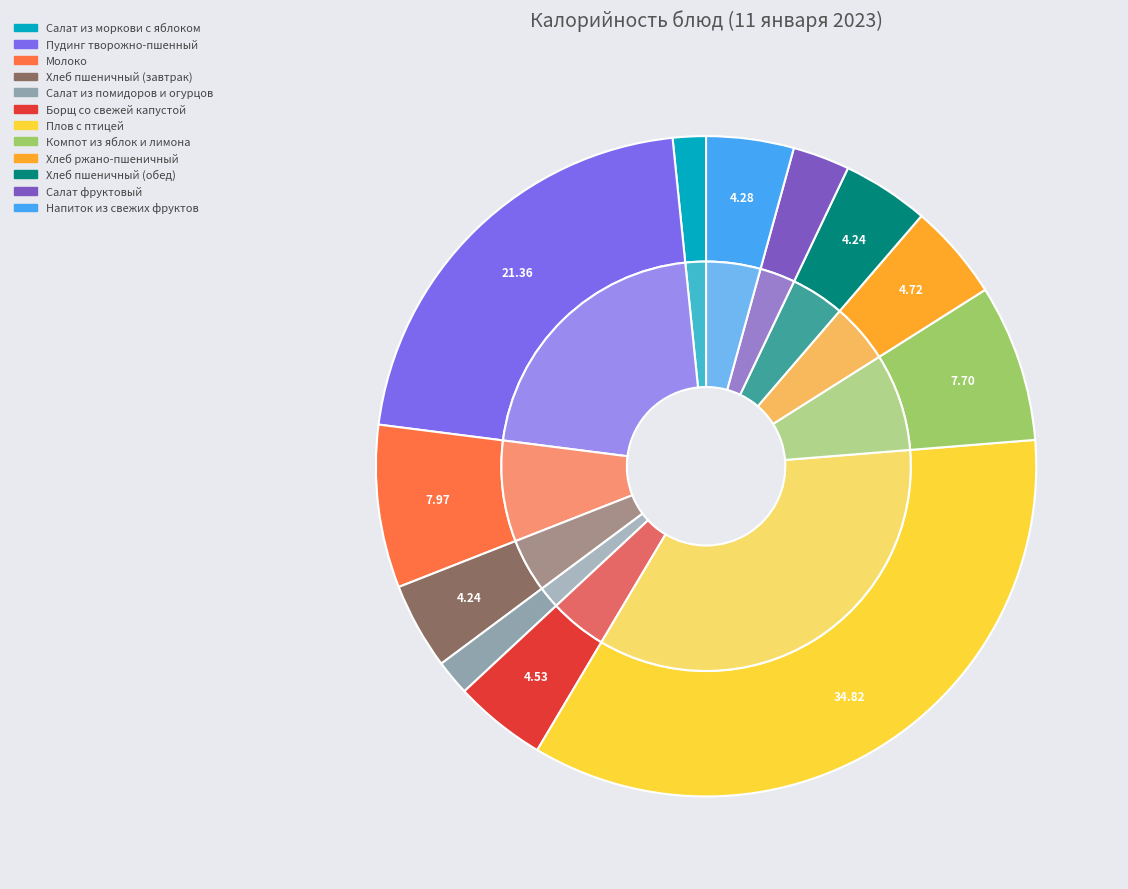

To the nearest percent, what is the difference between the Салат из моркови с яблоком and Плов с птицей slice percentages?

33%